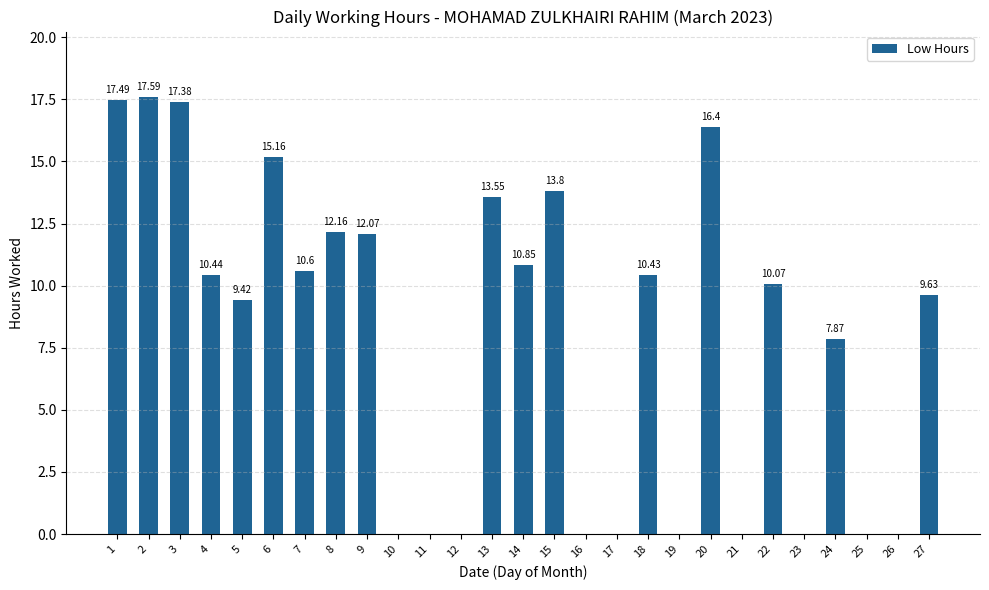

What is the approximate value at 4?

10.4